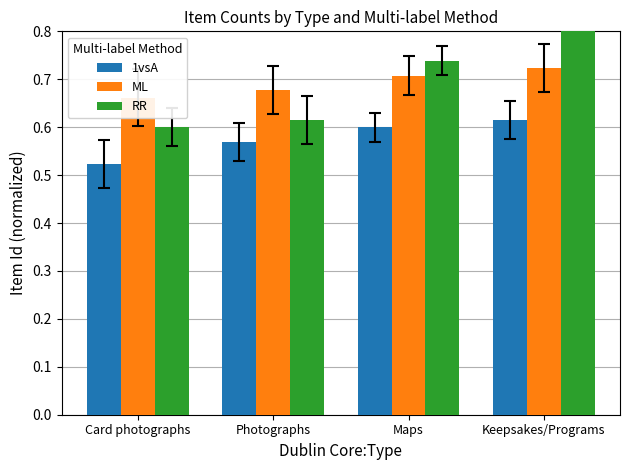

Is it true that 1vsA equals 0.8 at Photographs?

False